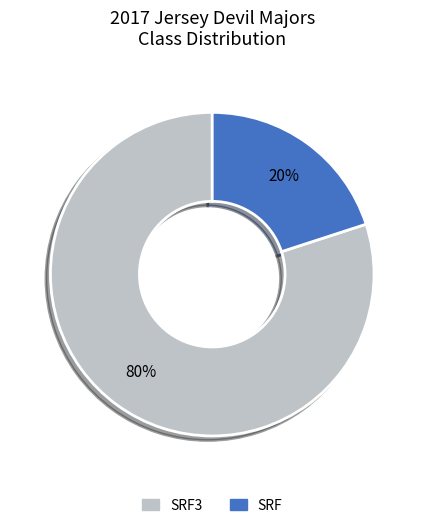

Does any single category account for the majority?

Yes